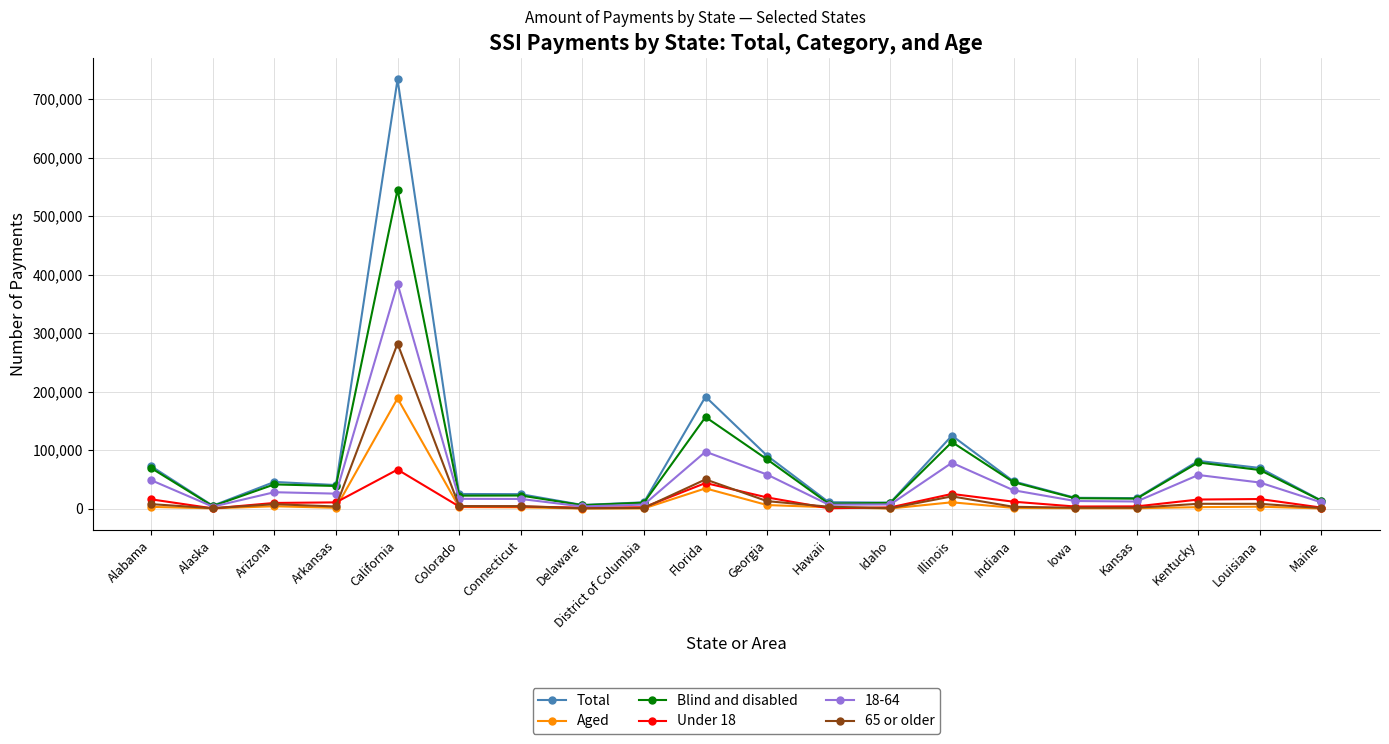

True or false: 65 or older has more than 0 interior local peaks.

True